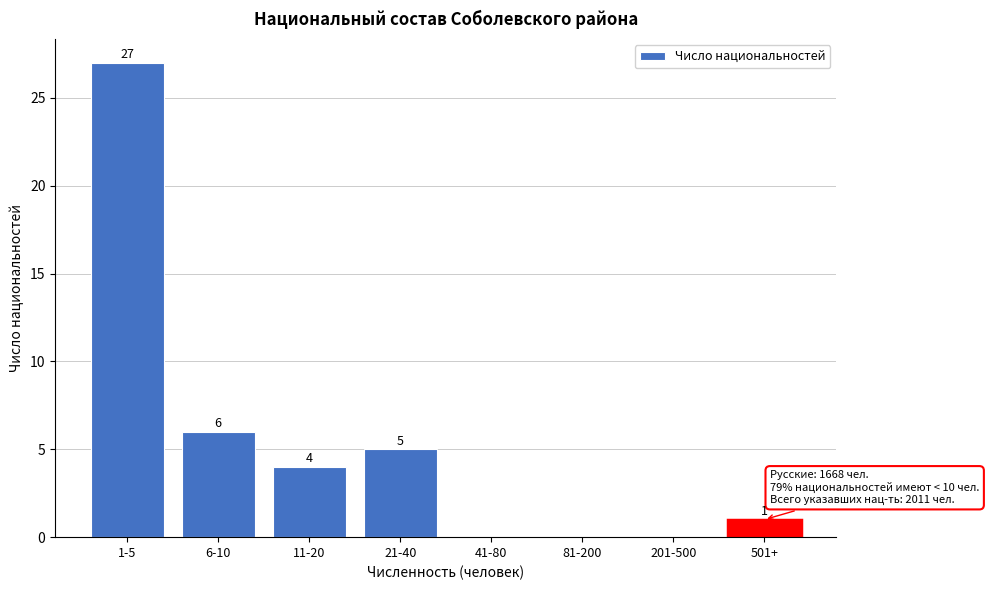

Reading left to right, transcribe all the data shown in this chart.

1-5=27	6-10=6	11-20=4	21-40=5	41-80=0	81-200=0	201-500=0	501+=1